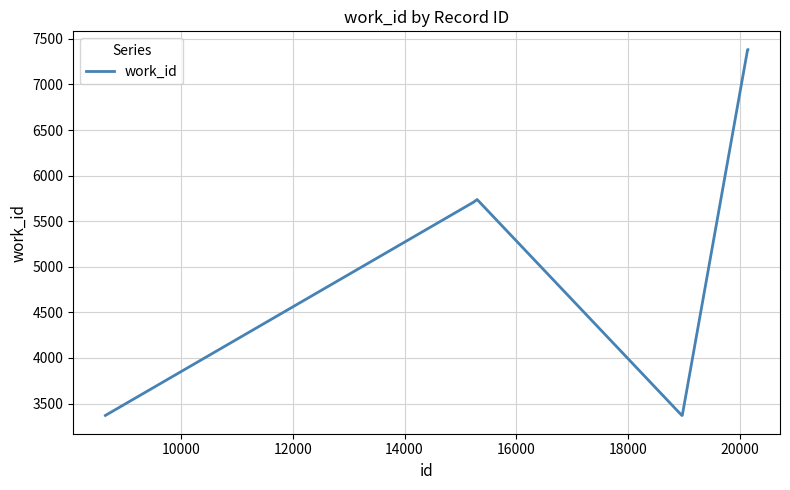

What is the smallest value displayed?

3370